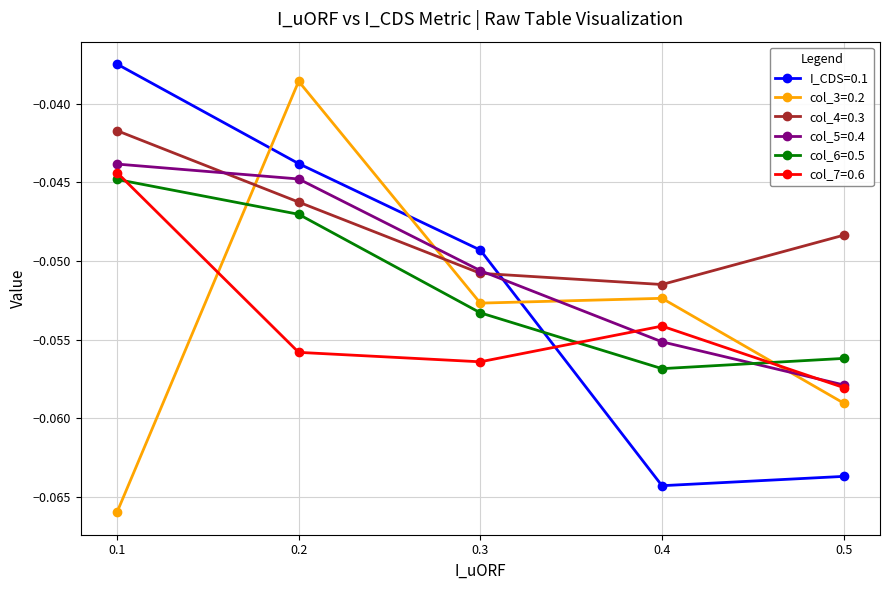

True or false: col_7=0.6 has more than 1 points higher than both neighbors.

False